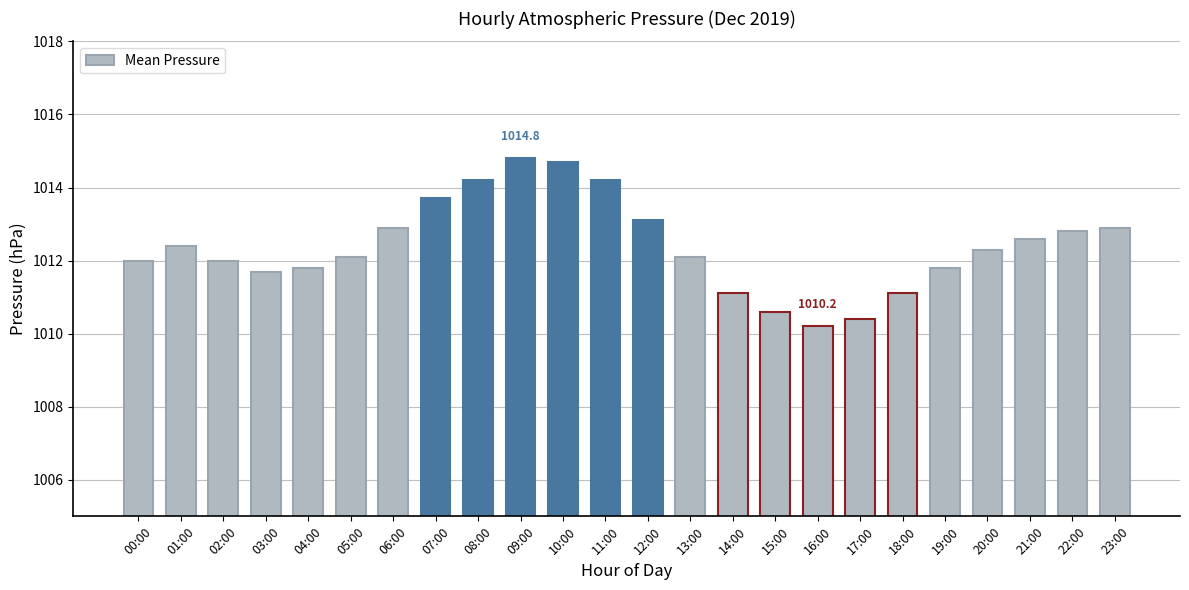

What value does the data have at 09:00?

1014.8